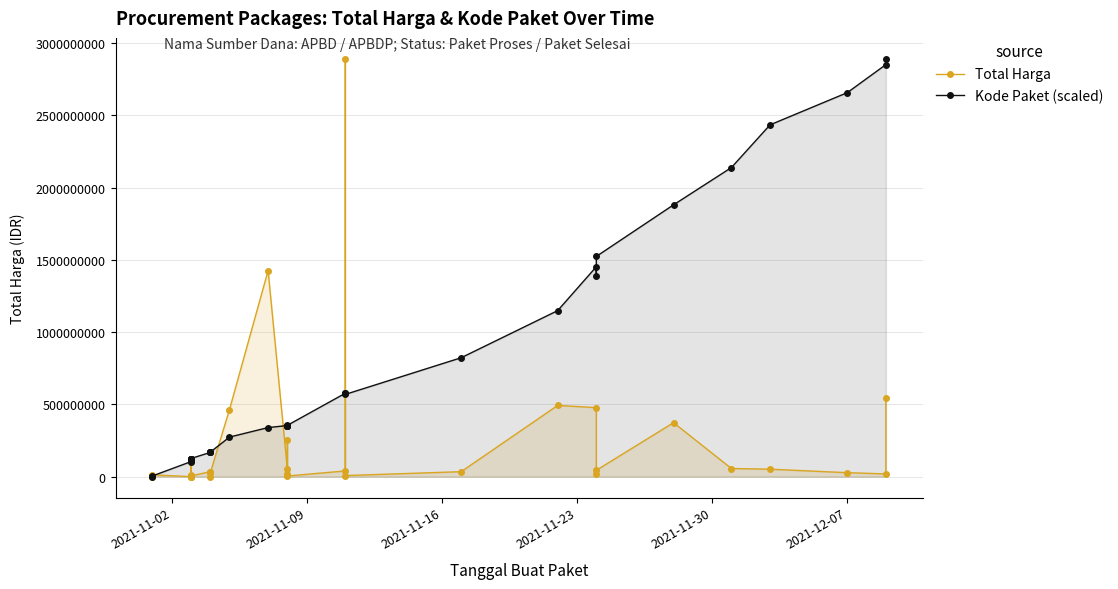

What is the label of the 32nd point from the right?

2021-11-23